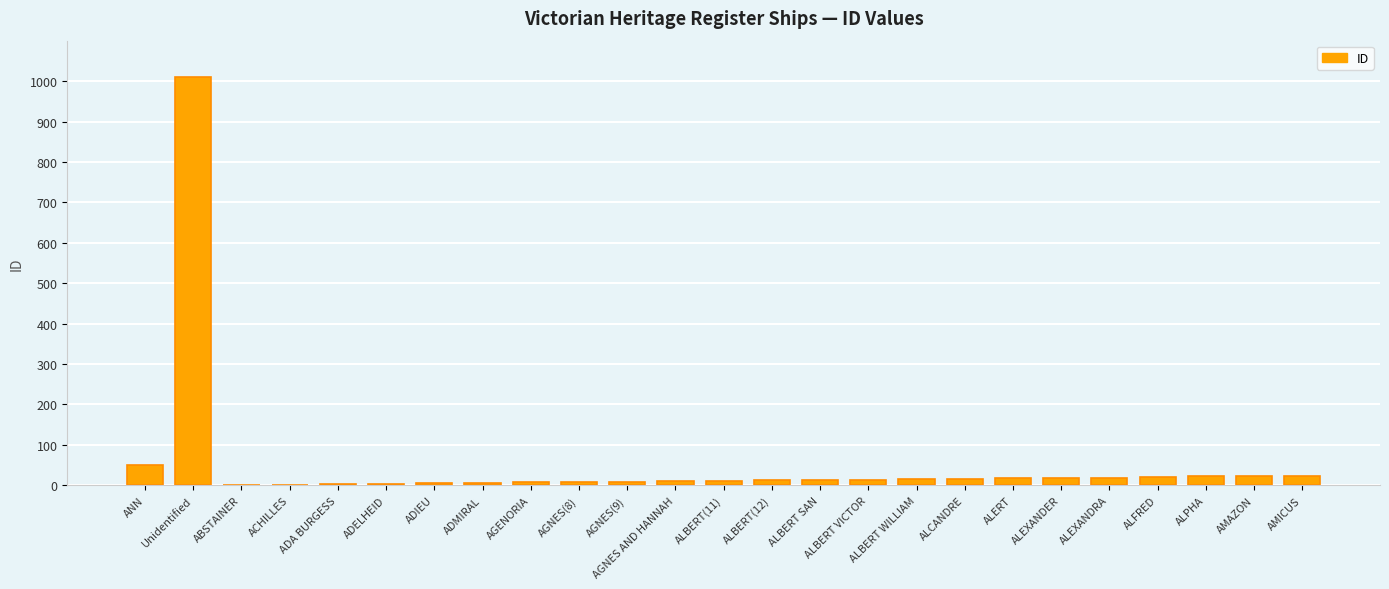

Between AGENORIA and Unidentified, which is larger?

Unidentified